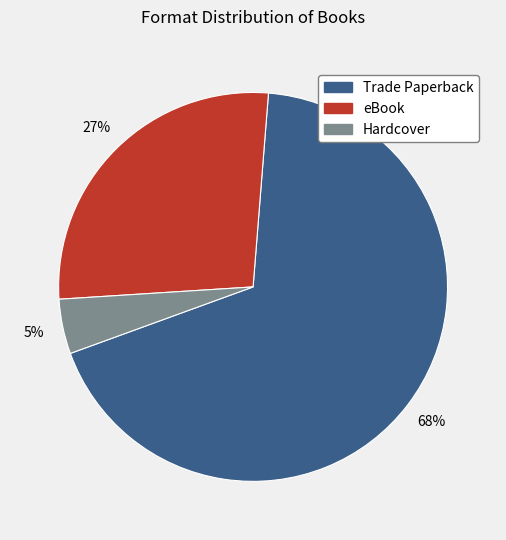

To the nearest percent, what is the combined percentage of Hardcover and eBook?

32%